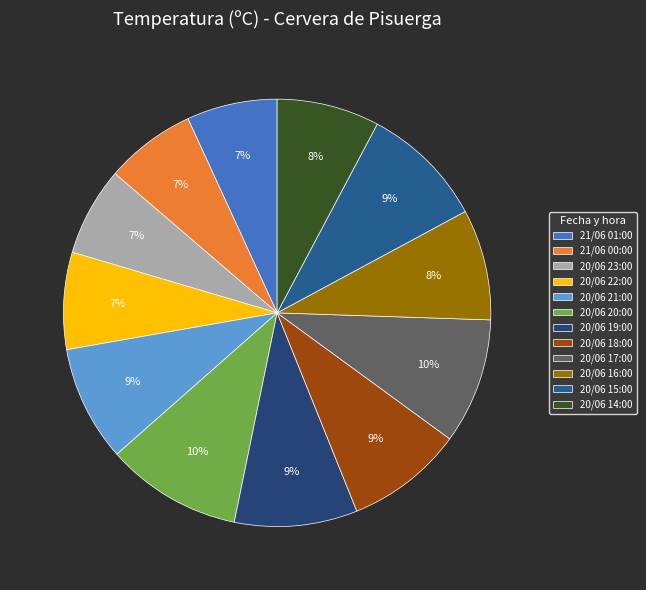

Which category has the smallest portion of the pie?

20/06 23:00